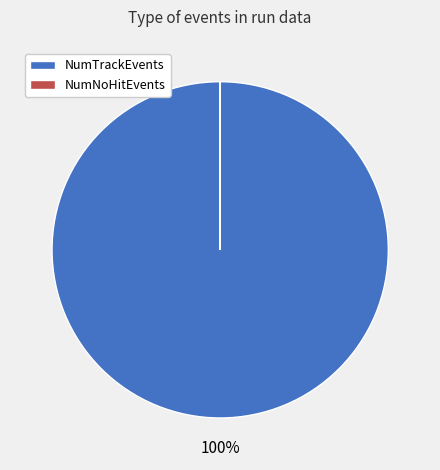

True or false: NumTrackEvents accounts for 89% of the total.

False